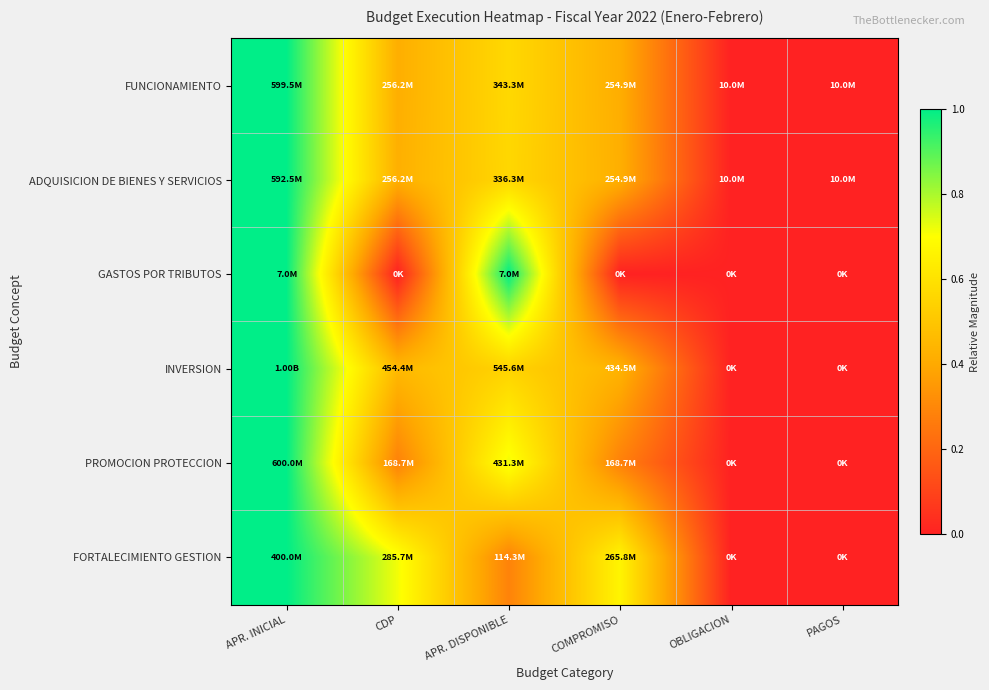

What is the spread (max minus min) of values at CDP?

0.7